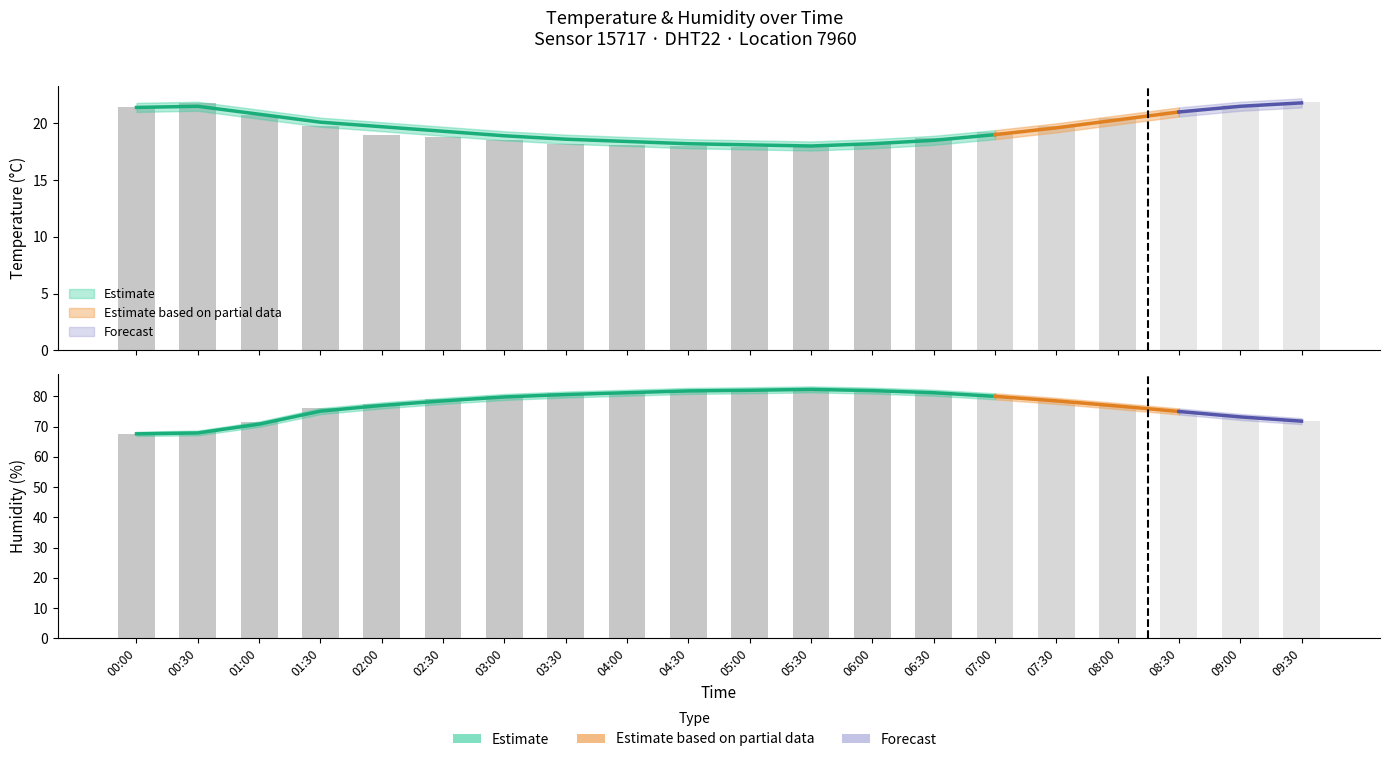

What is the total value across all series at 03:30?

297.6